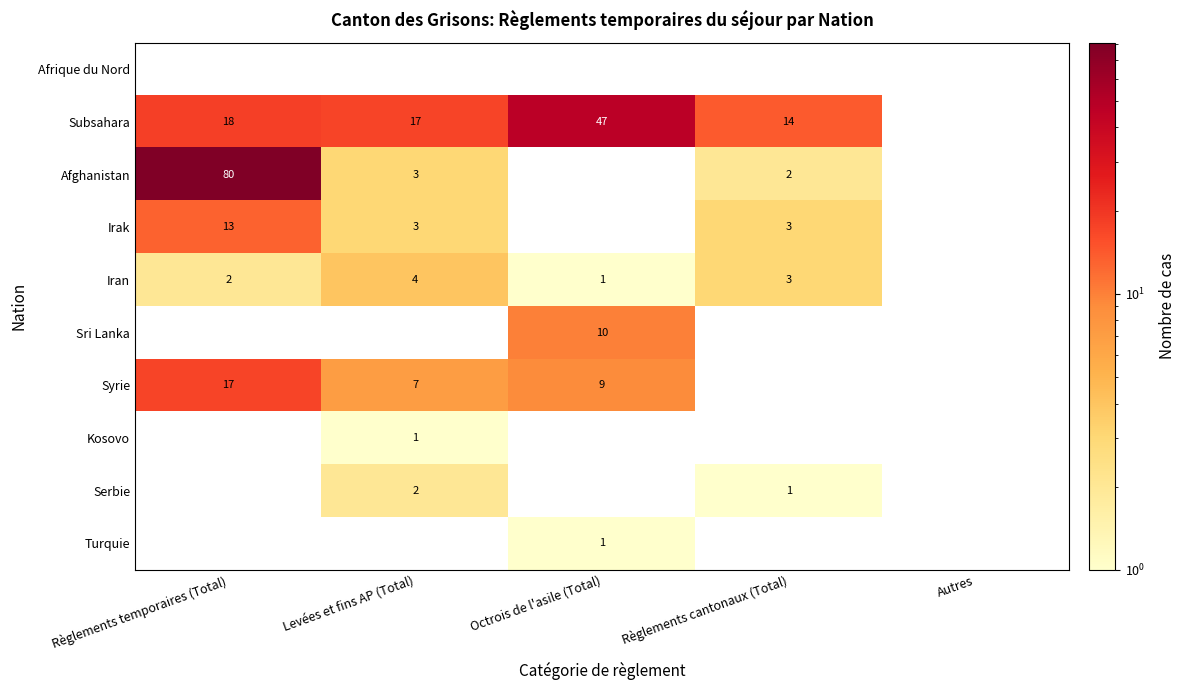

Is it true that Afghanistan equals 3 at Règlements cantonaux (Total)?

False